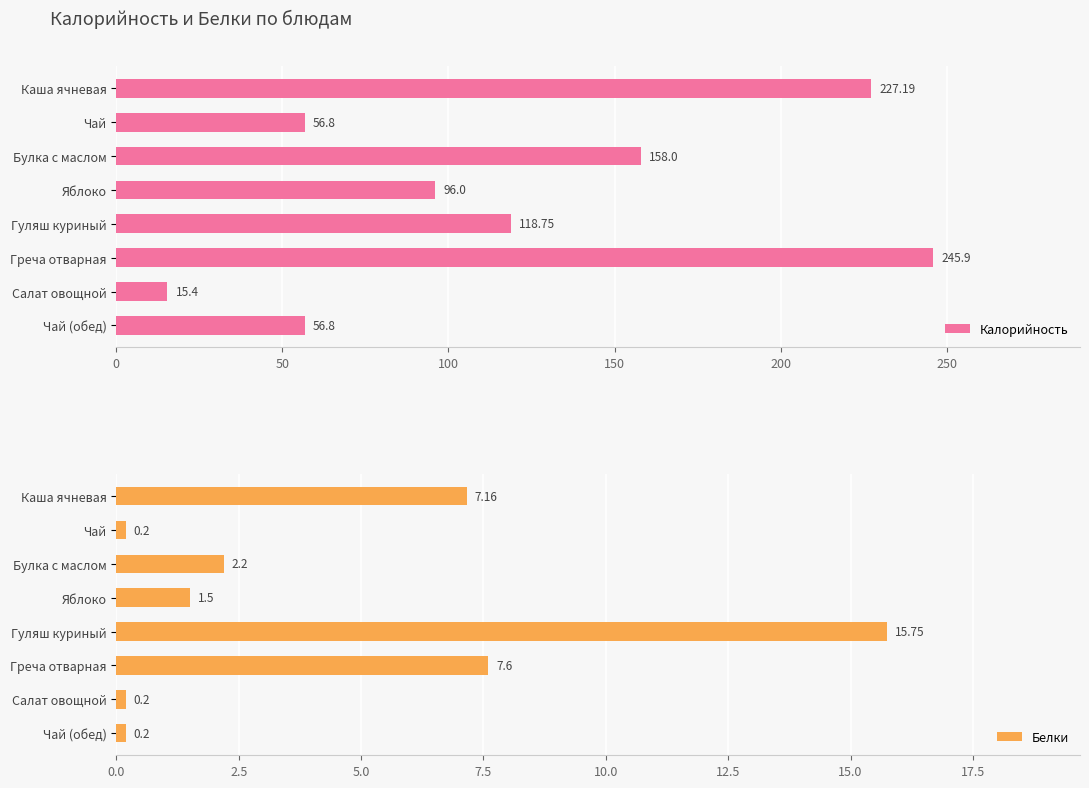

What is the difference between the Калорийность values at Каша ячневая and Салат овощной?

211.8